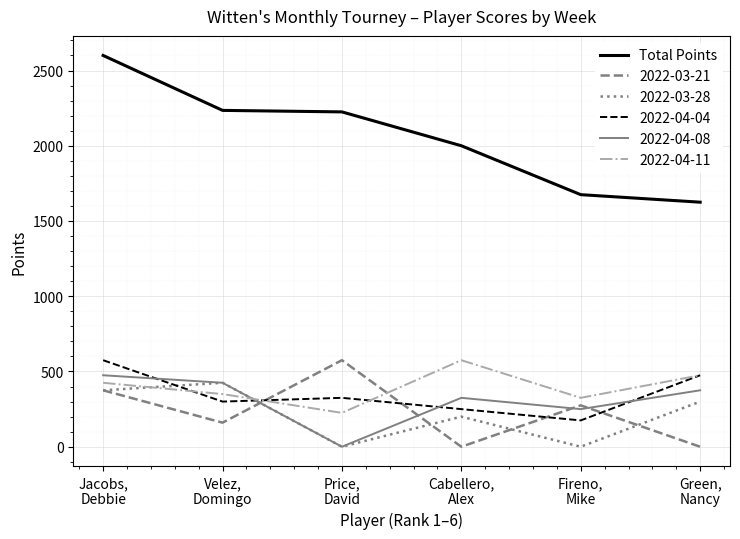

Which series has the widest spread of values?

Total Points